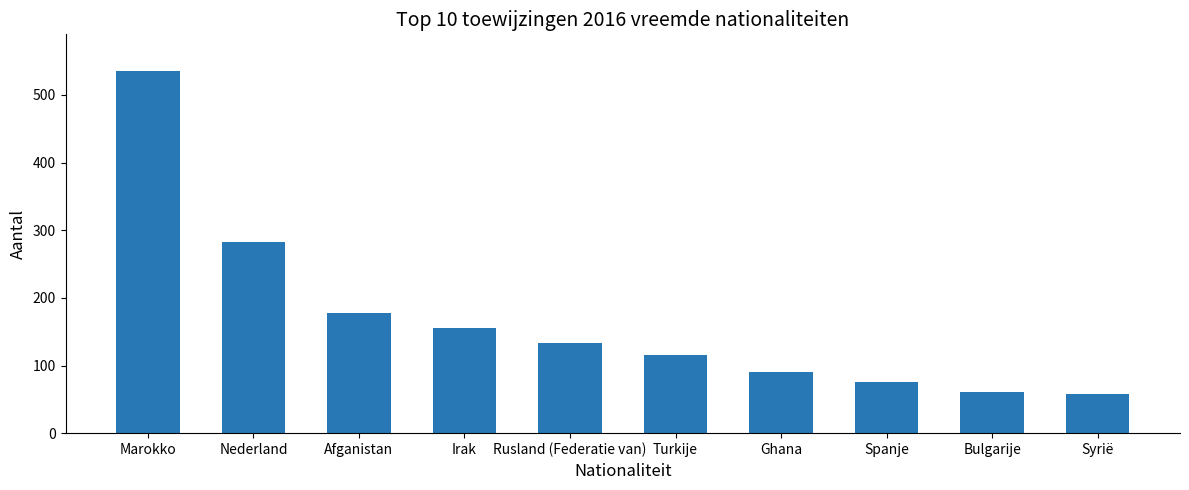

At which label is the value closest to 297?

Nederland